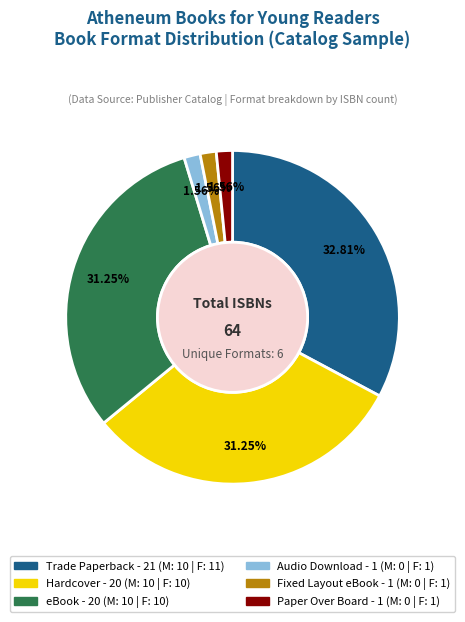

Is there a majority slice in this chart?

No